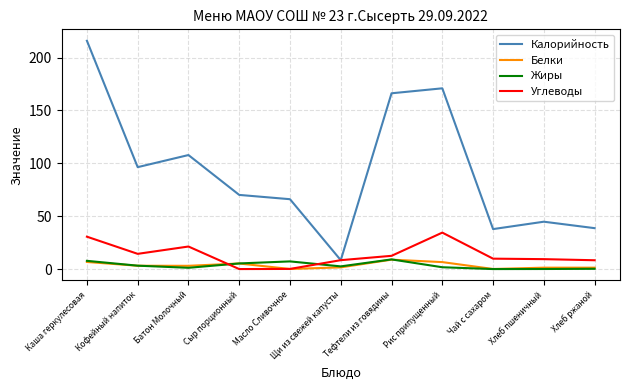

Read the Жиры value at Тефтели из говядины.

9.1